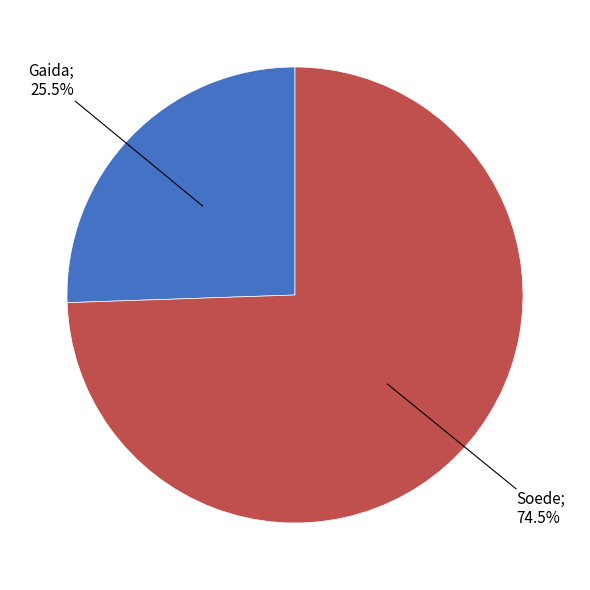

Does any single category account for the majority?

Yes